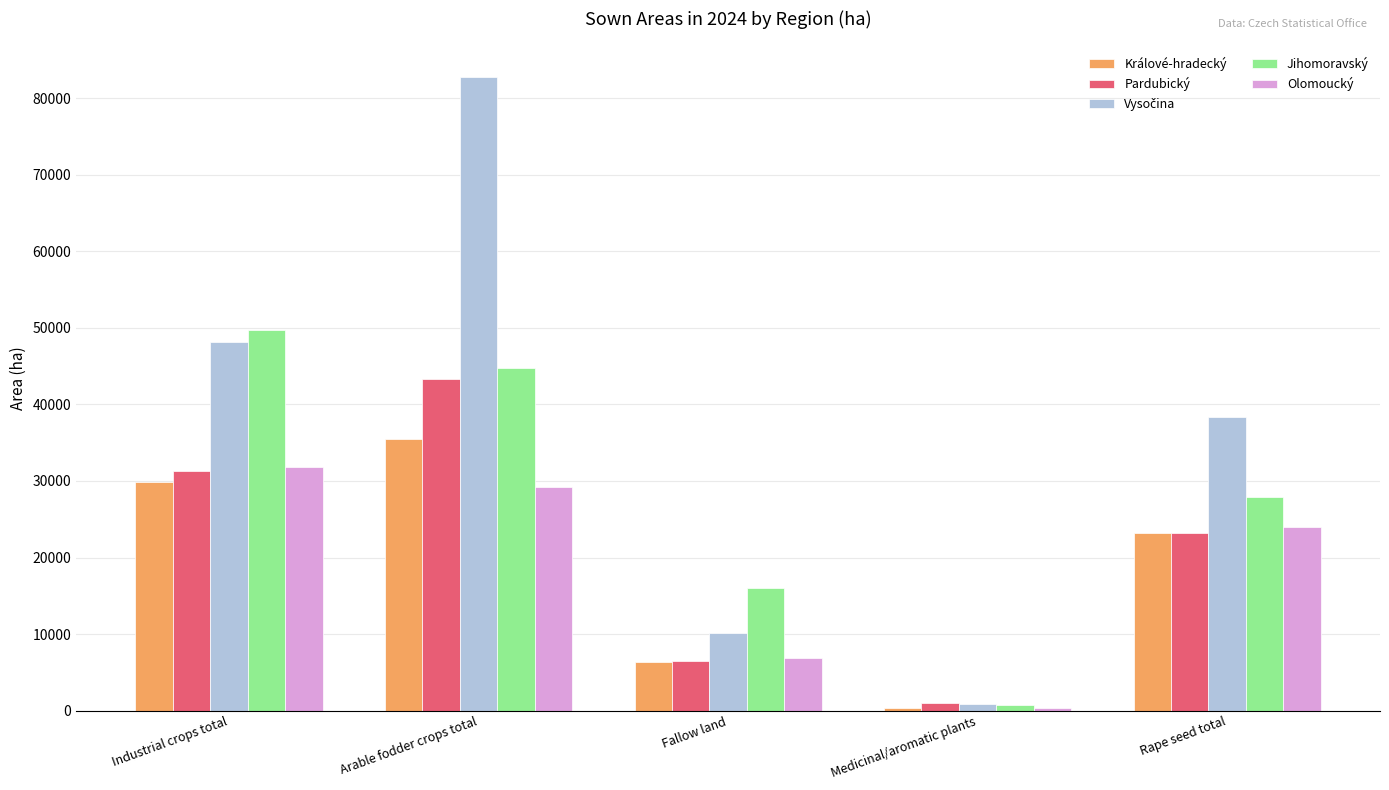

Is it true that Pardubický equals 31325.0 at Industrial crops total?

True